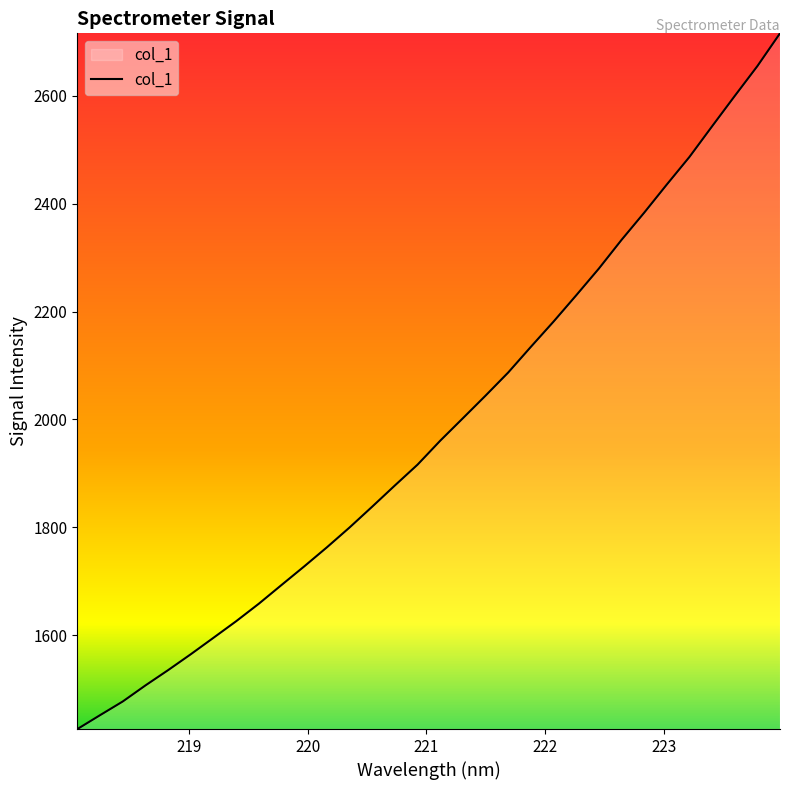

What is the smallest value displayed?

1426.1